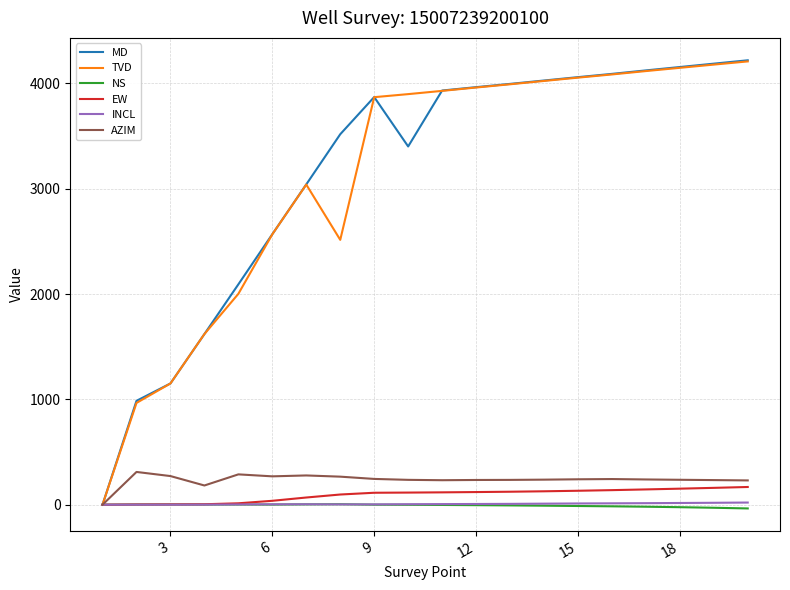

Which series has the largest range (max minus min)?

MD